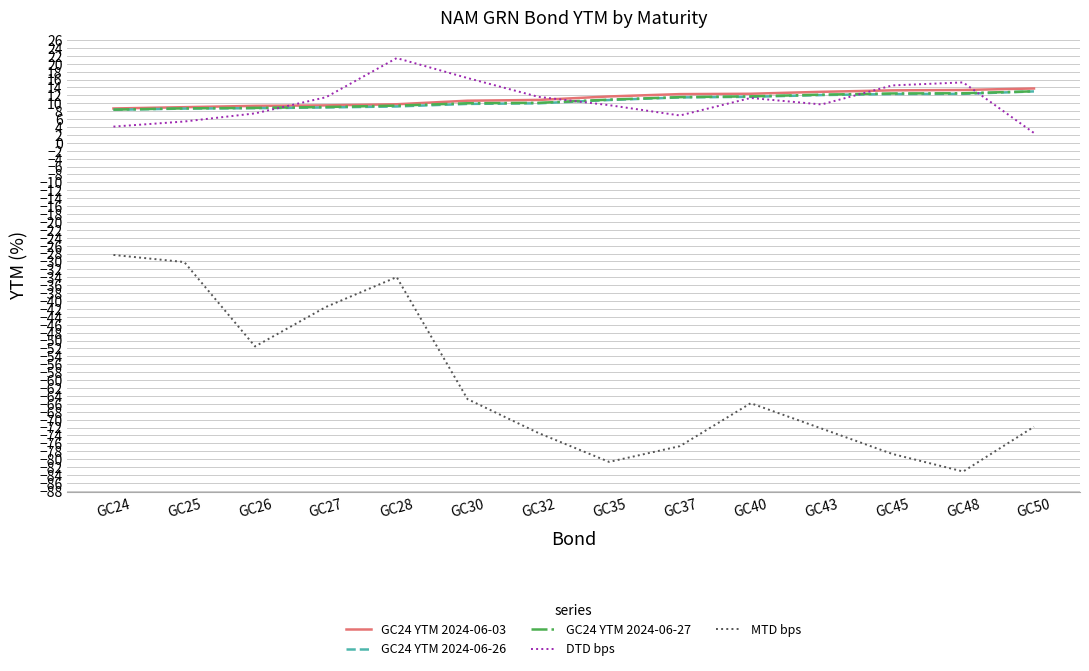

What is the difference between the maximum and second lowest values in the GC24 YTM 2024-06-27 series?

4.3